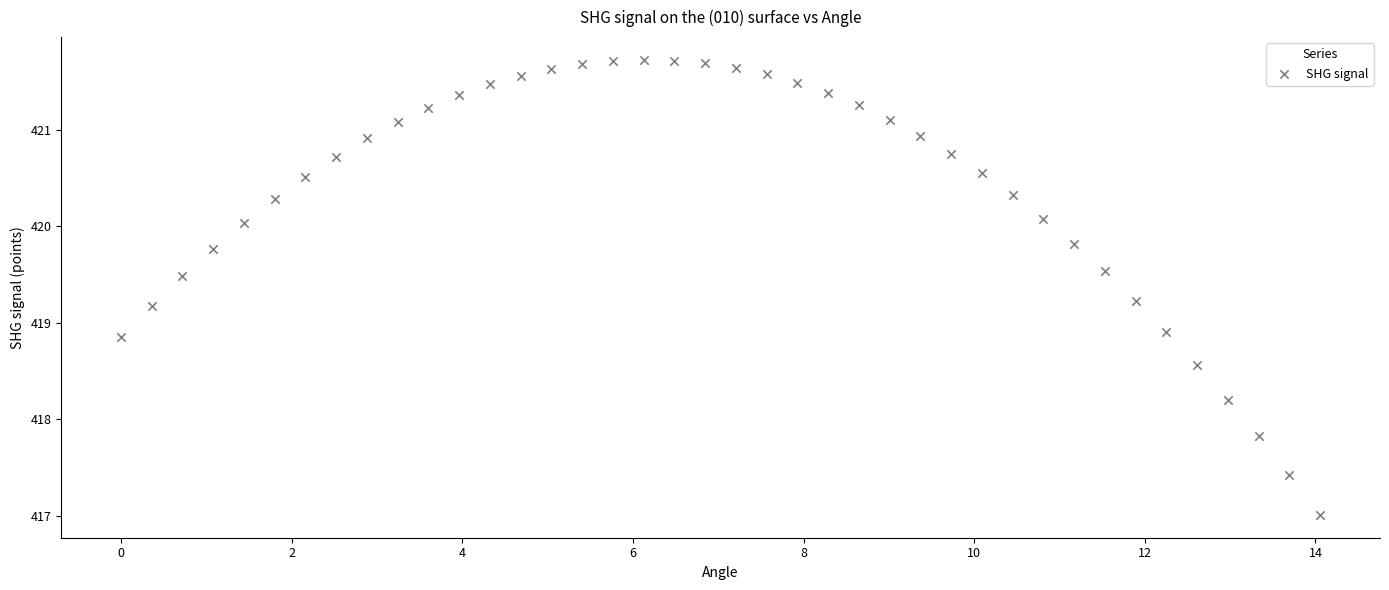

What Y value in the scatter plot is closest to 419?

418.9